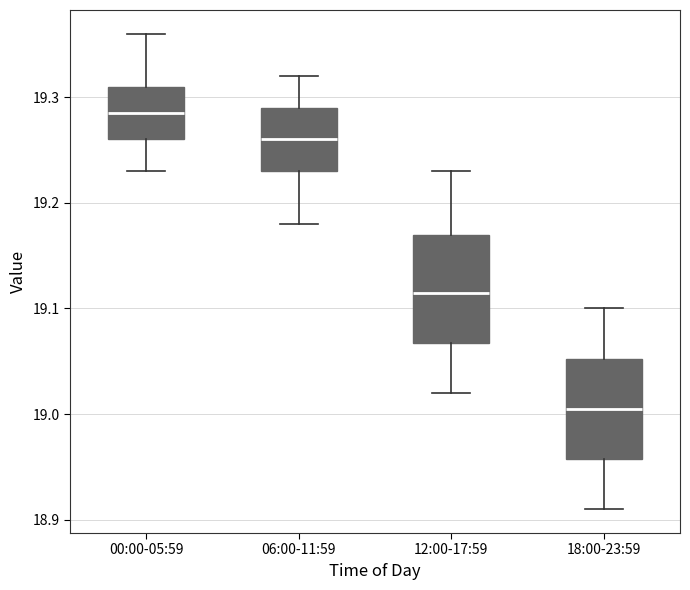

Reading left to right, read every box against the y-axis: the position of its median line, the range the box covers, and the ends of its whiskers. The values are not printed on the chart, so give them approximately, as read against the axis.

00:00-05:59: median 19.29, box 19.26 to 19.31, whiskers 19.23 to 19.36
06:00-11:59: median 19.26, box 19.23 to 19.29, whiskers 19.18 to 19.32
12:00-17:59: median 19.12, box 19.07 to 19.17, whiskers 19.02 to 19.23
18:00-23:59: median 19.01, box 18.96 to 19.05, whiskers 18.91 to 19.10